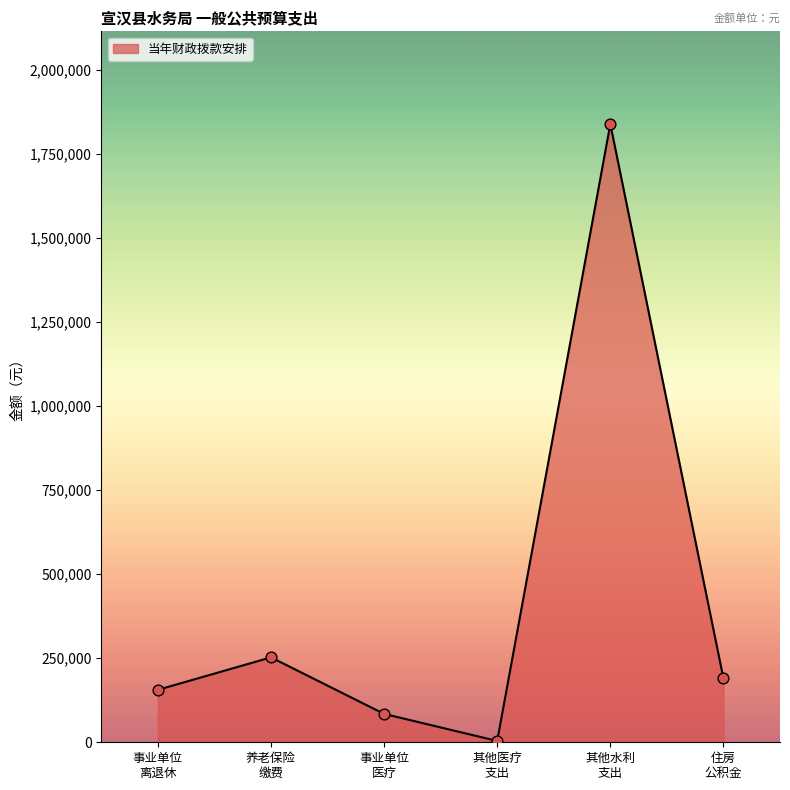

What is the greatest value displayed?

1839111